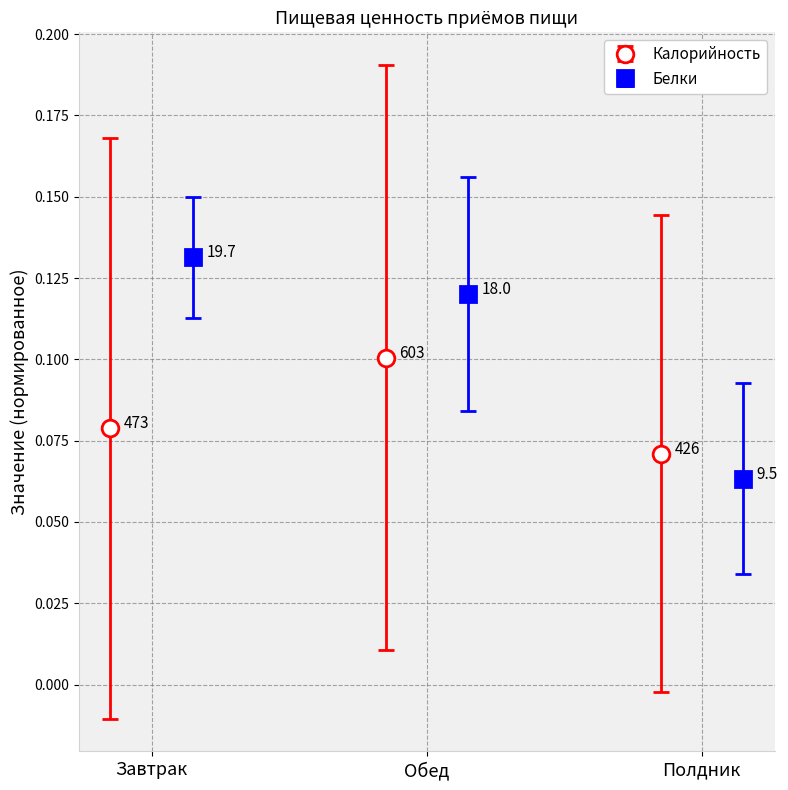

Which series has the largest total across all categories?

Белки